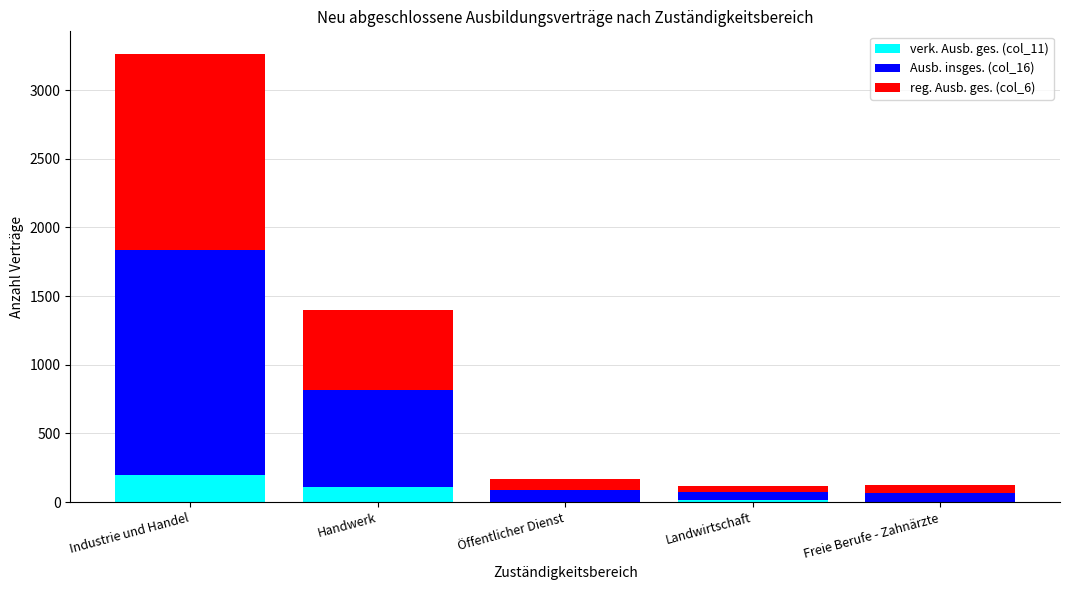

Are the bars grouped side by side (vs. stacked)?

No